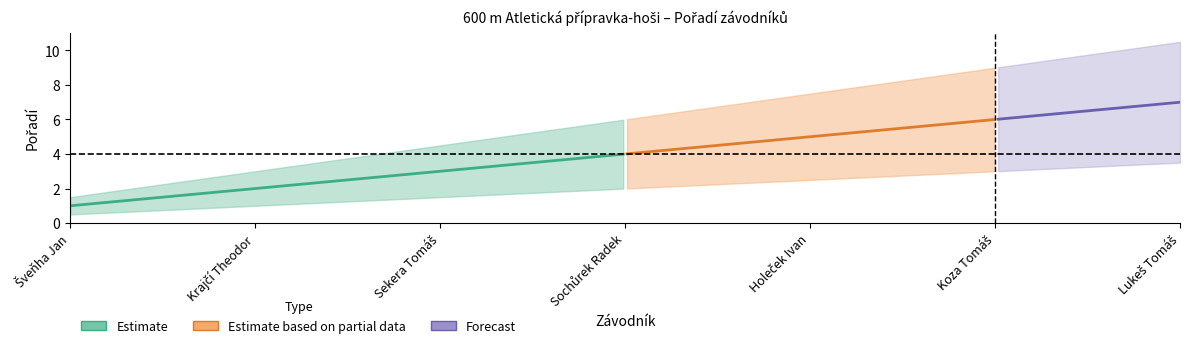

Between Sochůrek Radek and Holeček Ivan, which series saw the biggest shift?

upper_bound